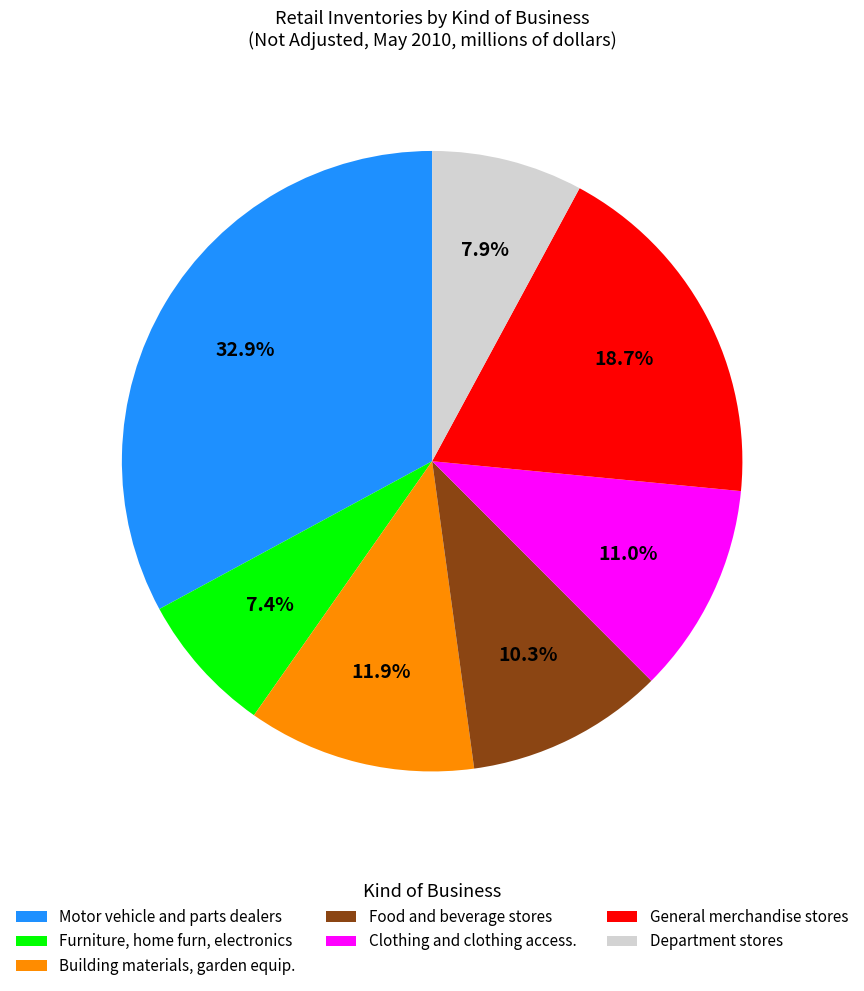

How much of the chart is everything except Furniture, home furn, electronics?

92.6%